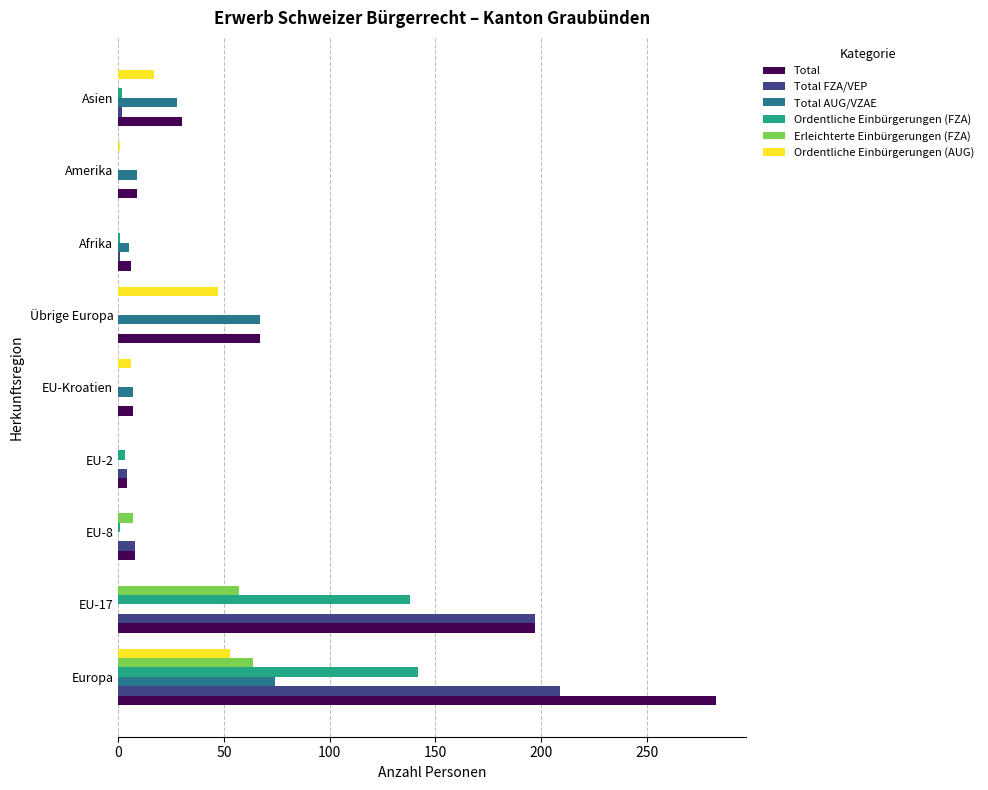

What is the sum of all Total FZA/VEP values?

421